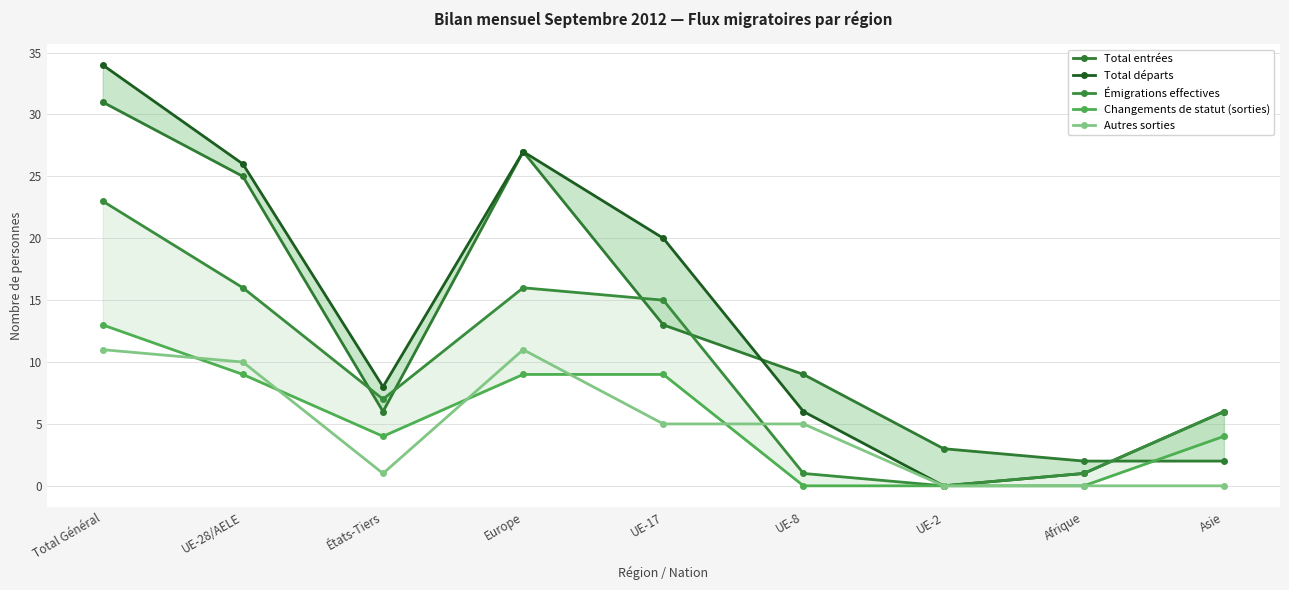

Is the value of Total entrées at UE-8 greater than the value of Émigrations effectives at UE-2?

Yes